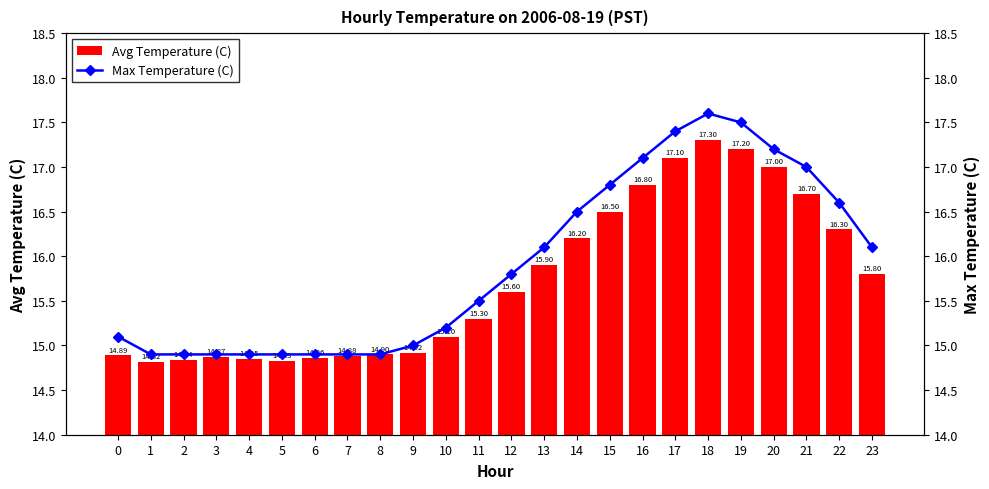

What is the greatest value displayed?

17.6